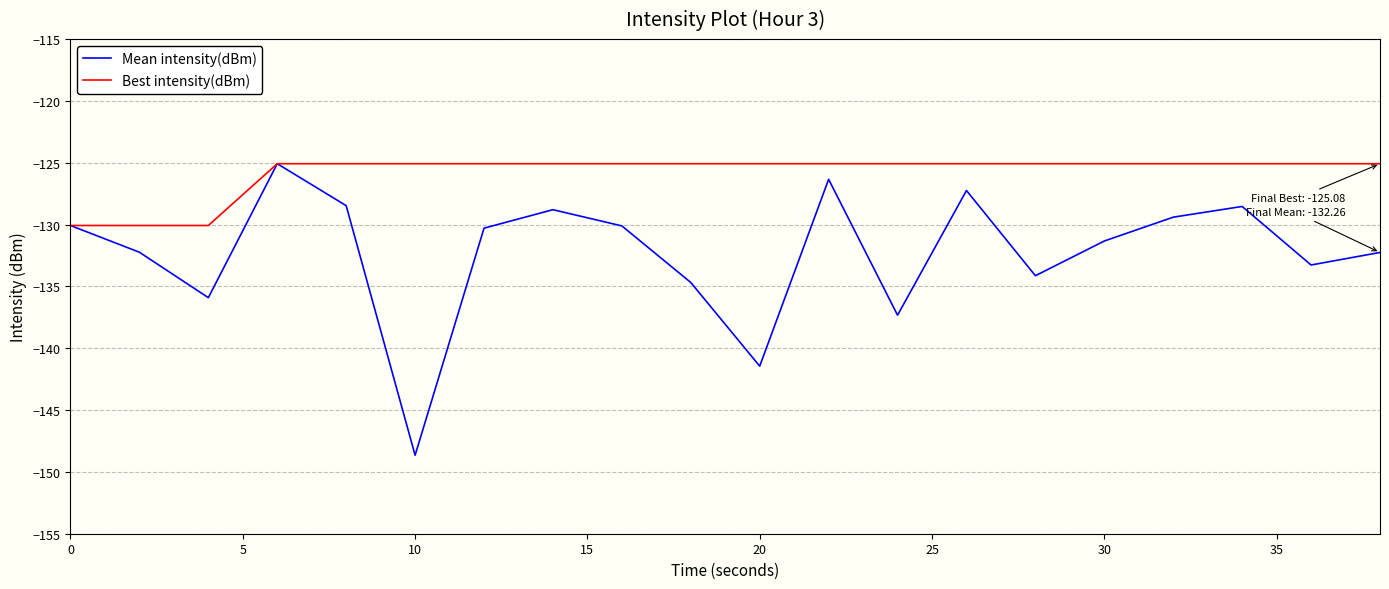

Which series has the widest spread of values?

Mean intensity(dBm)